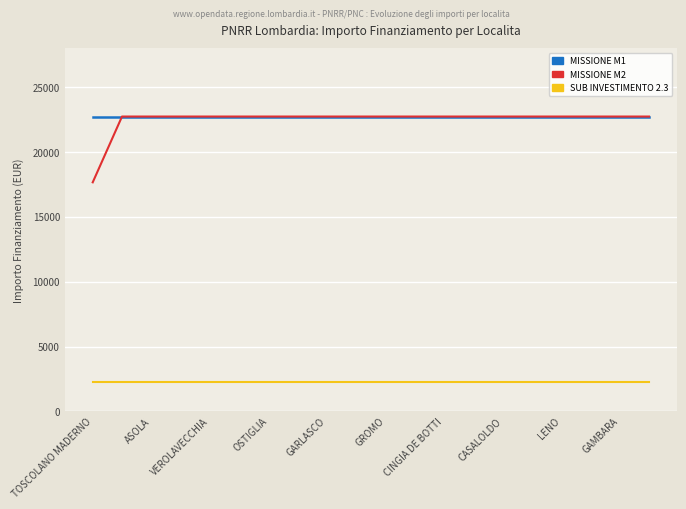

What is the lowest value of the MISSIONE M2 series?

17674.8